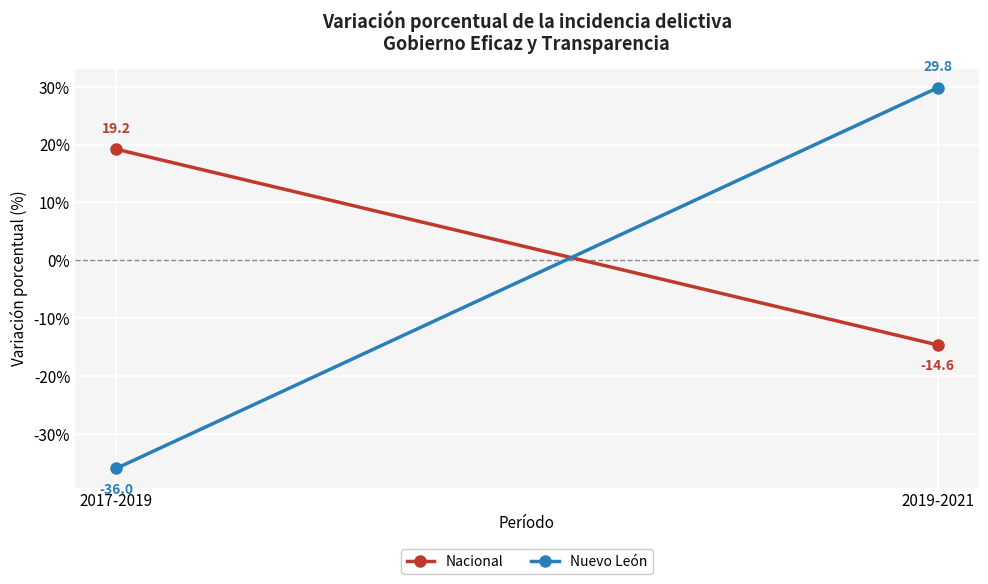

What is the difference between the maximum and minimum values in the Nacional series?

33.8